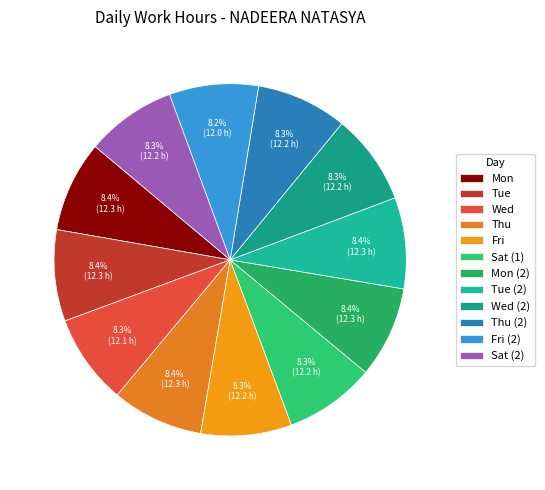

What is the total percentage of Sat (2) and Thu (2)?

16.6%